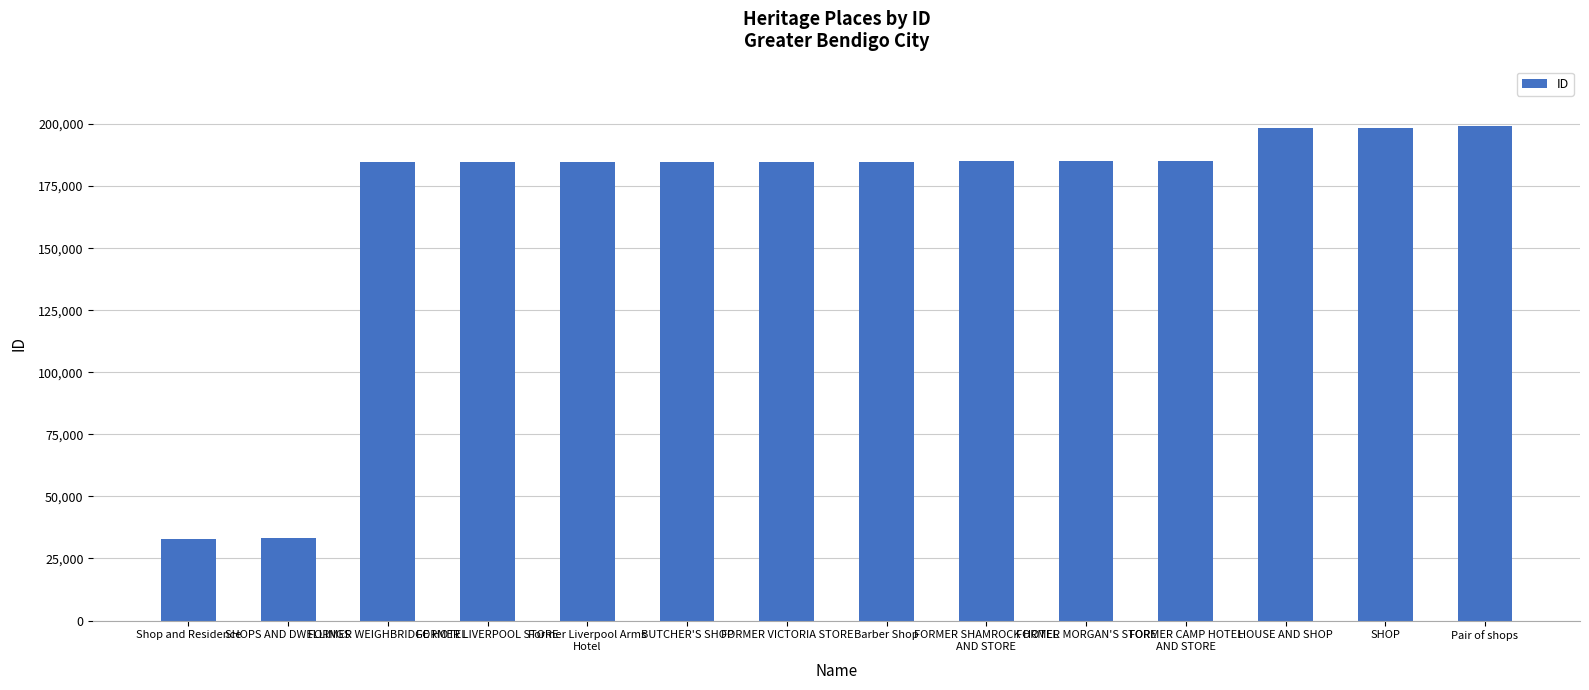

What is the value of the 7th bar from the left?

184803